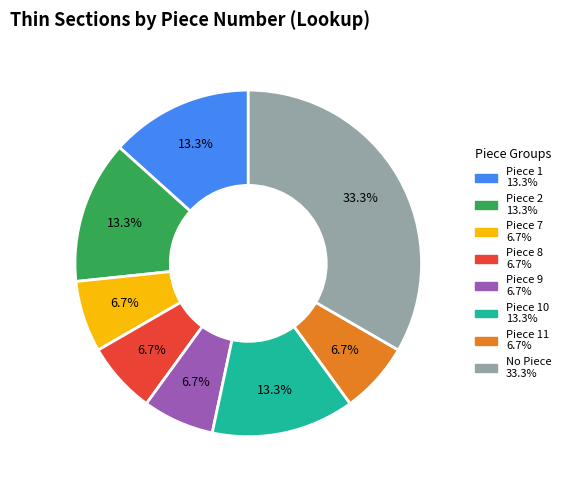

Is there a majority slice in this chart?

No